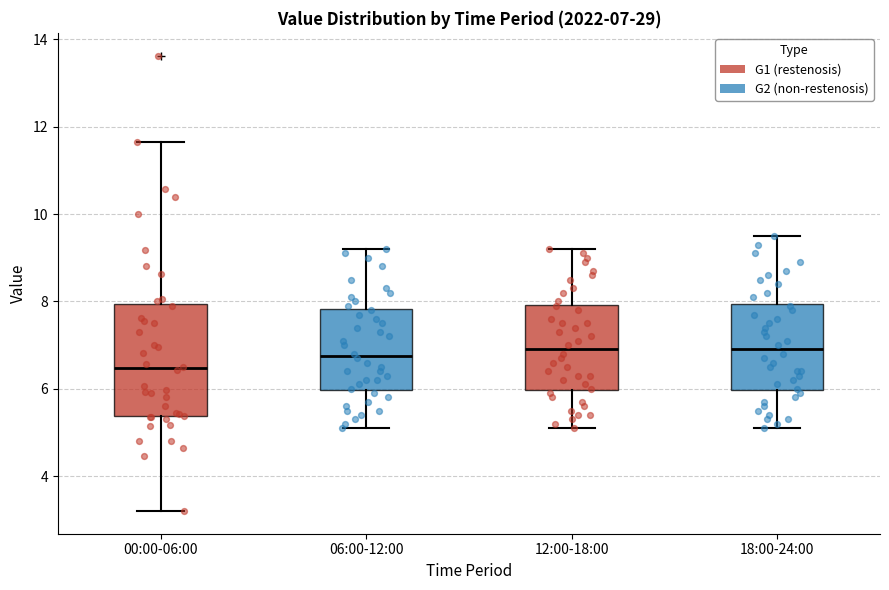

Which box is the tallest, from its lower edge to its upper edge?

00:00-06:00